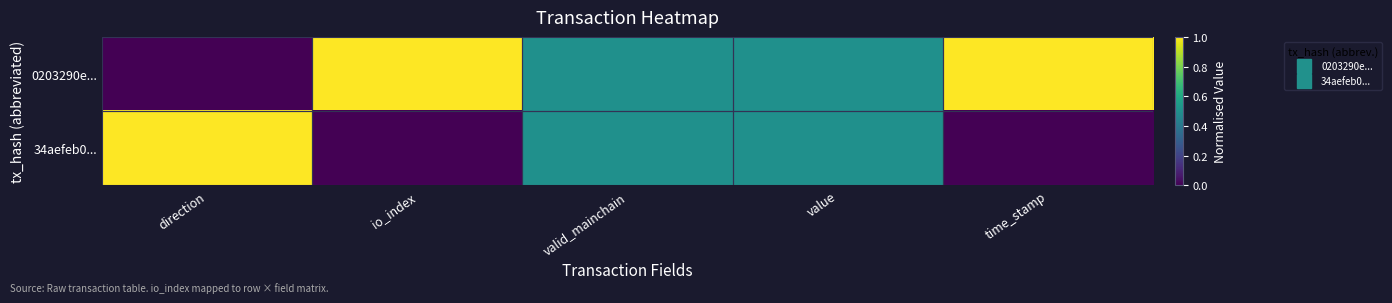

Which series has the largest total across all categories?

0203290e...